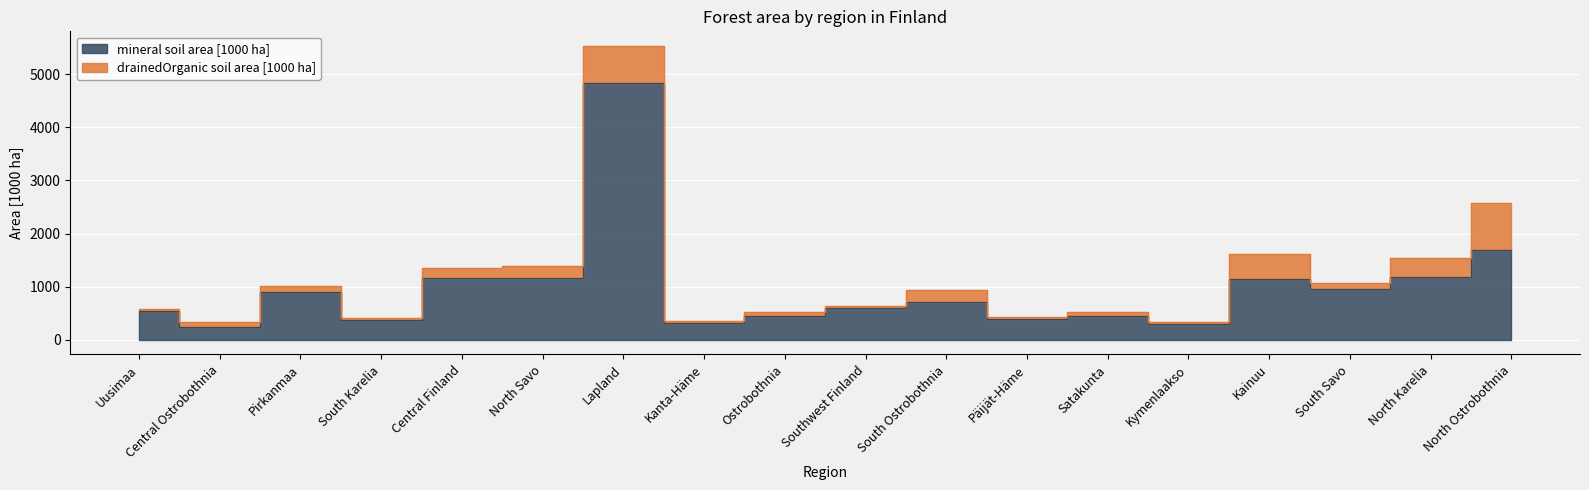

List the labels in order of value, smallest first.

Central Ostrobothnia, Kymenlaakso, Kanta-Häme, South Karelia, Päijät-Häme, Ostrobothnia, Satakunta, Uusimaa, Southwest Finland, South Ostrobothnia, Pirkanmaa, South Savo, Kainuu, North Savo, Central Finland, North Karelia, North Ostrobothnia, Lapland